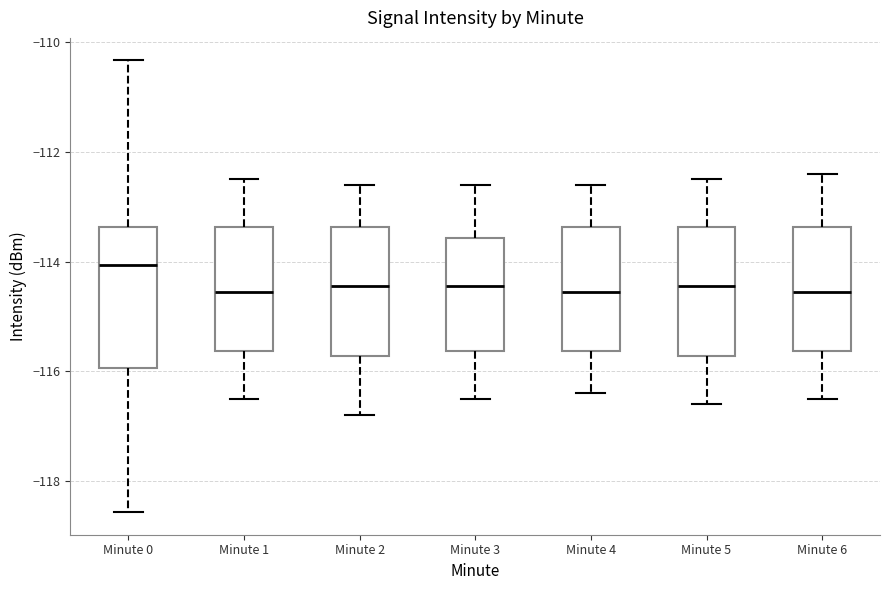

Where does the median line of the box for Minute 6 sit on the y-axis? The values are not printed on the chart, so give them approximately, as read against the axis.

-114.6